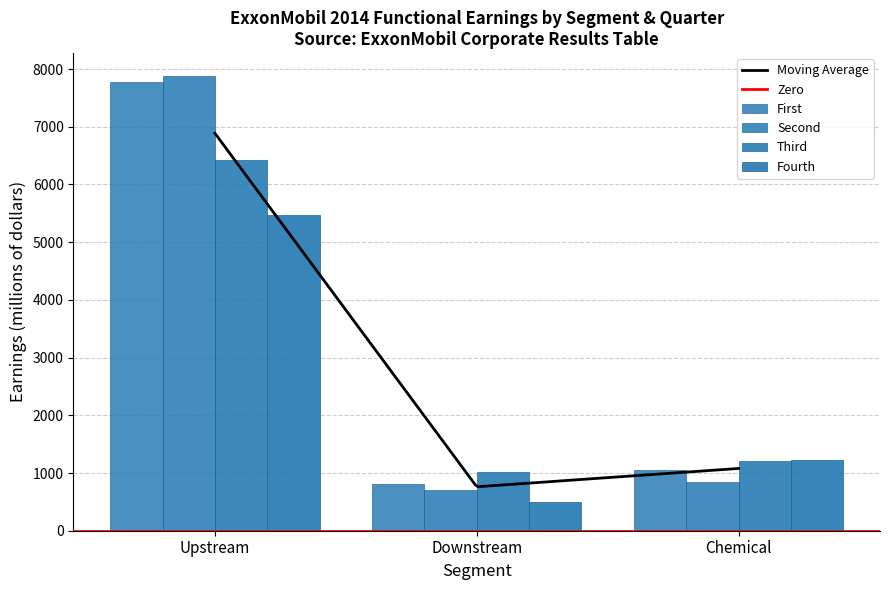

What is the value of the Non-U.S. bar at the 3rd from the left?

841